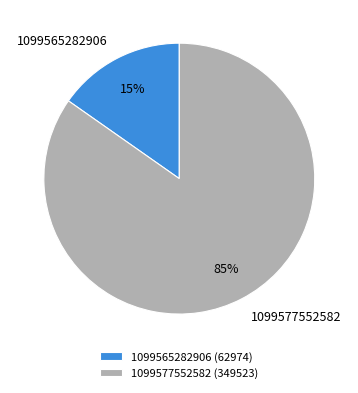

Is the sum of 1099565282906 and 1099577552582 greater than half?

Yes